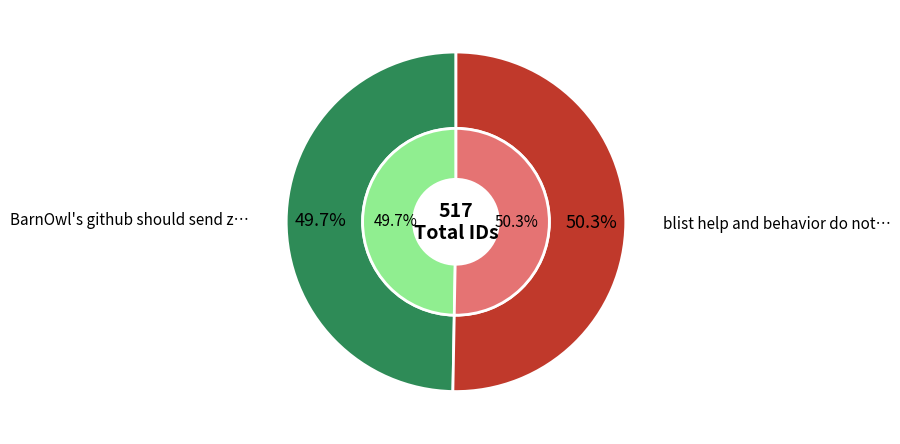

To the nearest percent, what is the difference between the BarnOwl's github should send zephyrs and blist help and behavior do not agree slice percentages?

1%